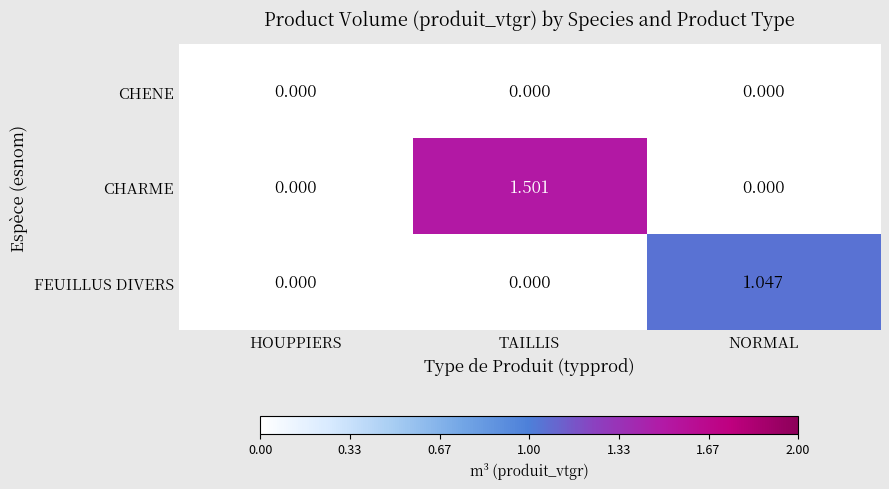

Which series has the largest total across all categories?

CHARME